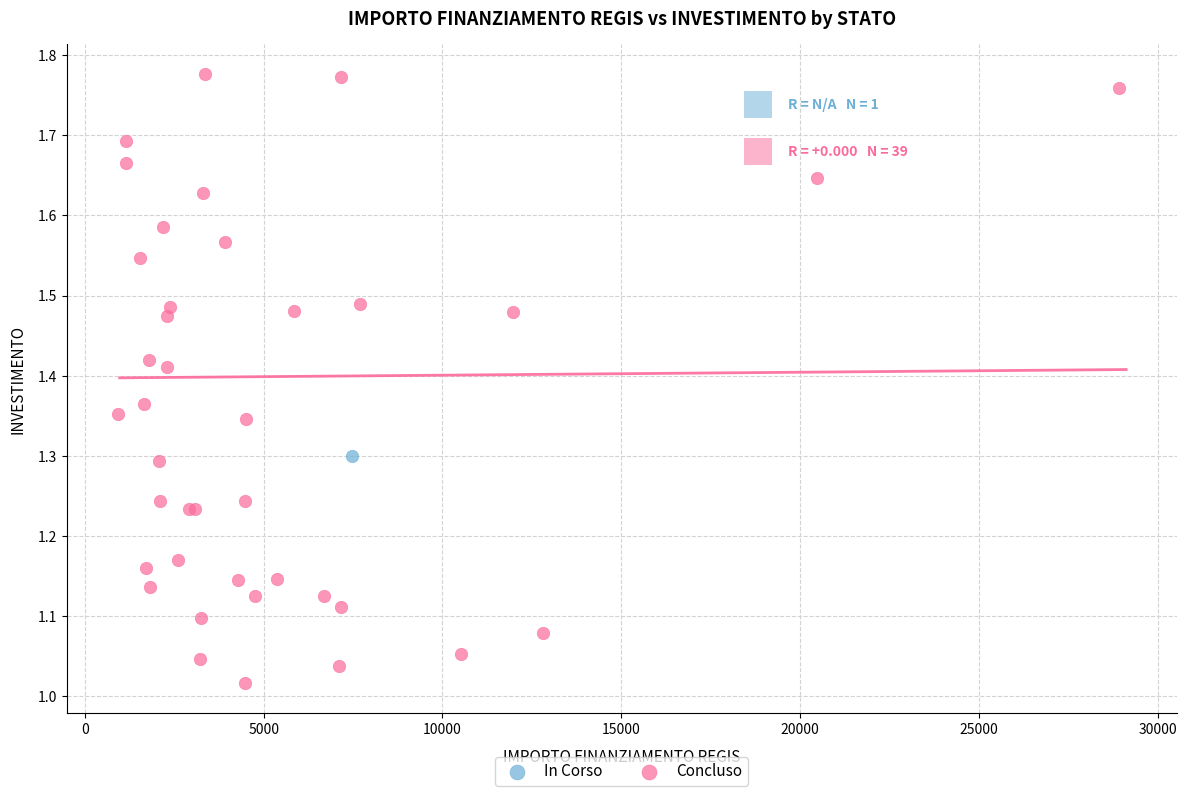

What are all the series names shown in the legend?

In Corso, Concluso